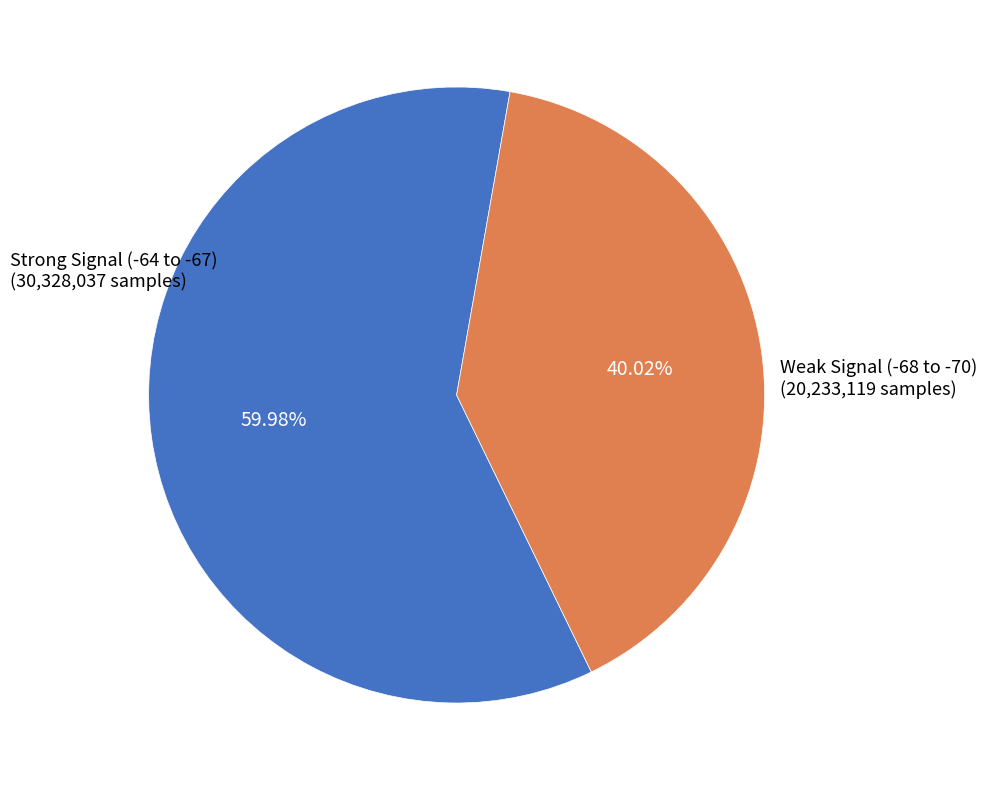

Count the number of slices in the pie.

2